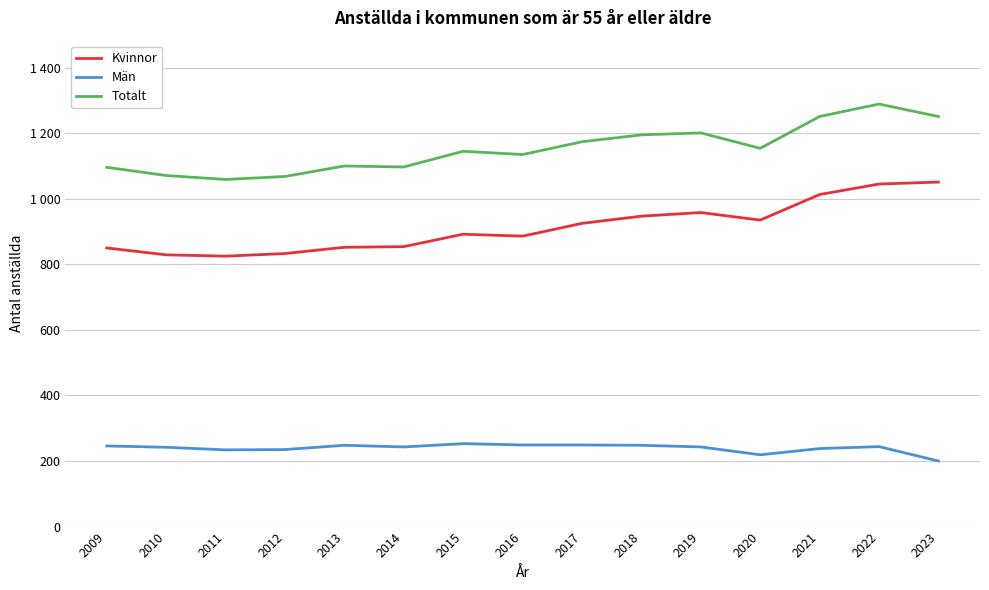

Which series changed the most between 2009 and 2022?

Kvinnor